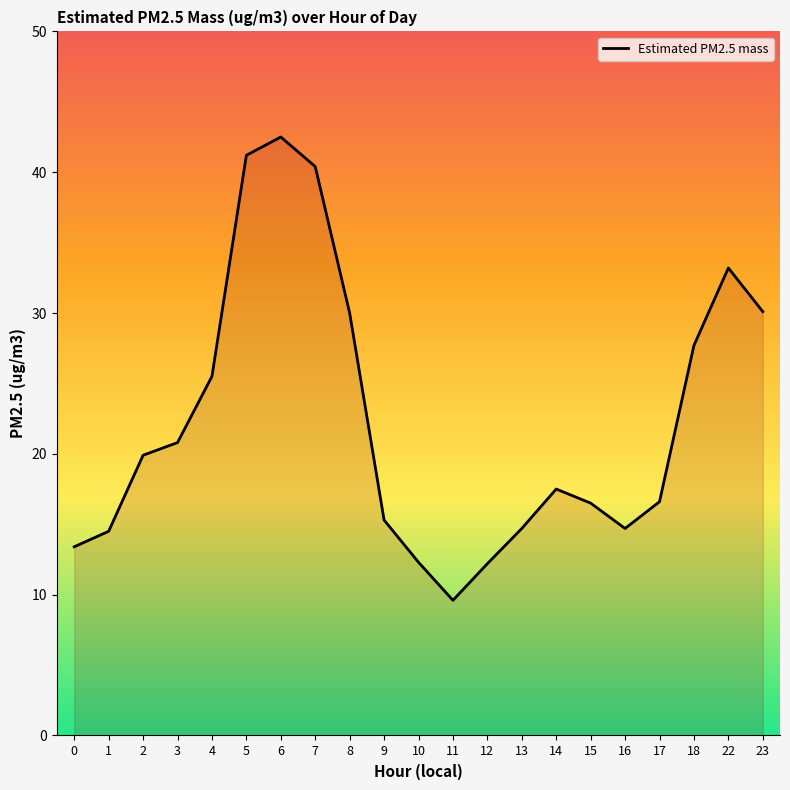

At which category does the chart reach its minimum across all series?

11